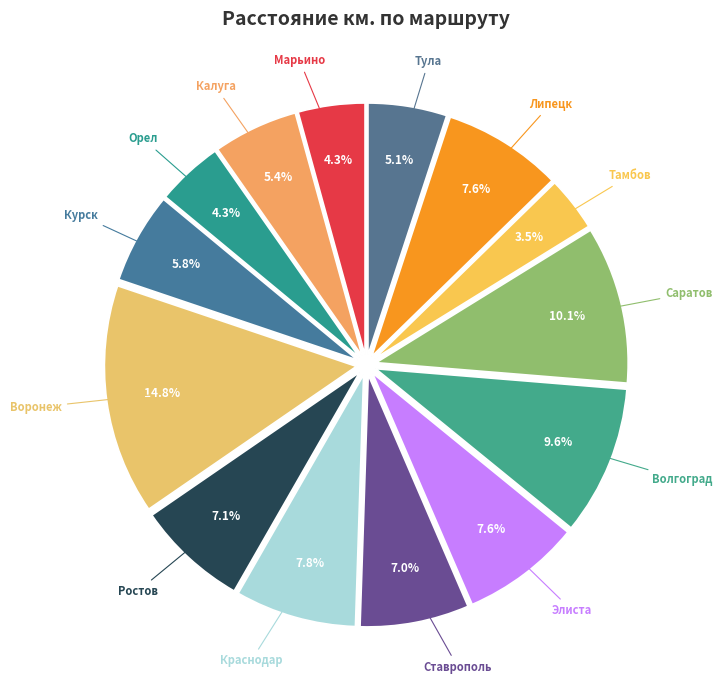

Combined, what portion of the pie is Краснодар and Элиста?

15.4%